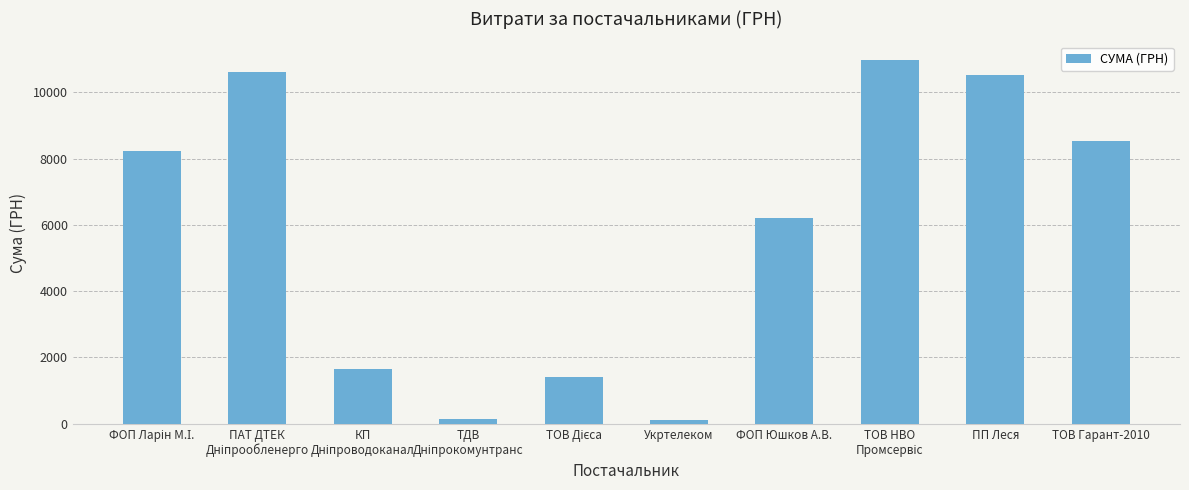

Is it true that the value at ФОП Юшков А.В. is 1799.0?

False